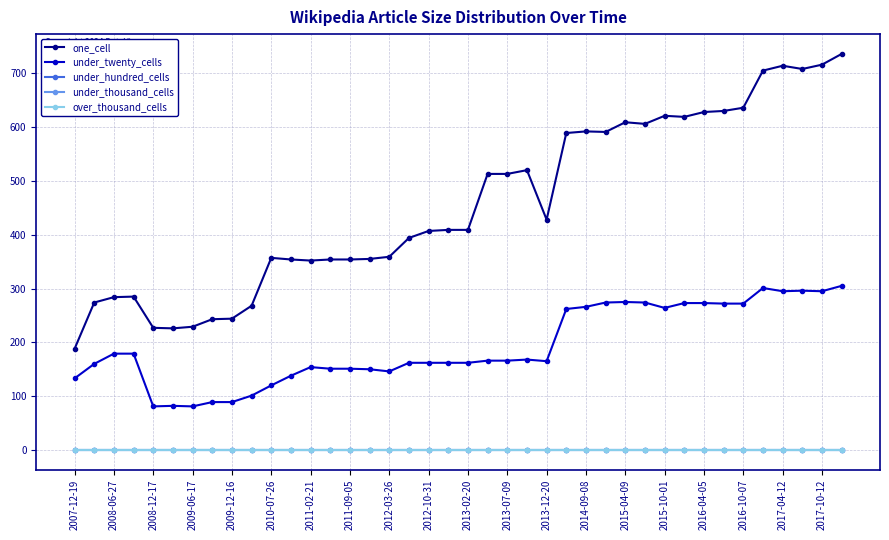

True or false: one_cell and under_twenty_cells cross at least once.

False